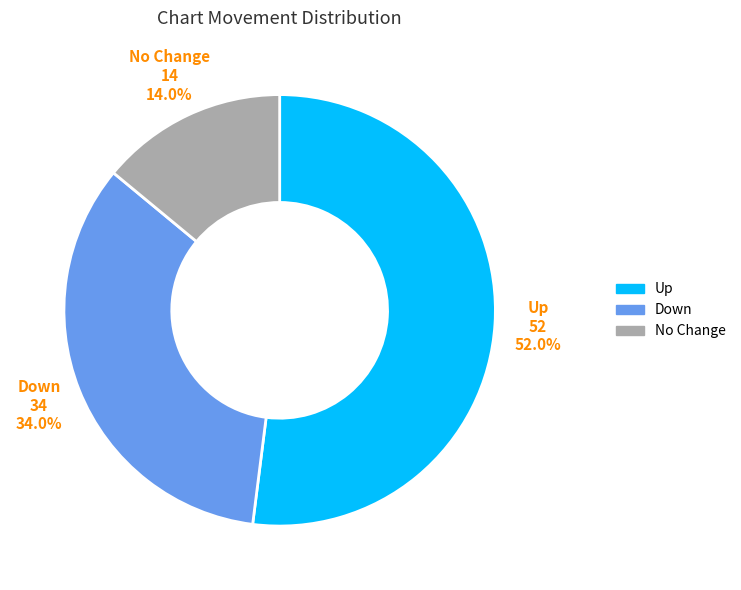

How many segments does this pie chart have?

3